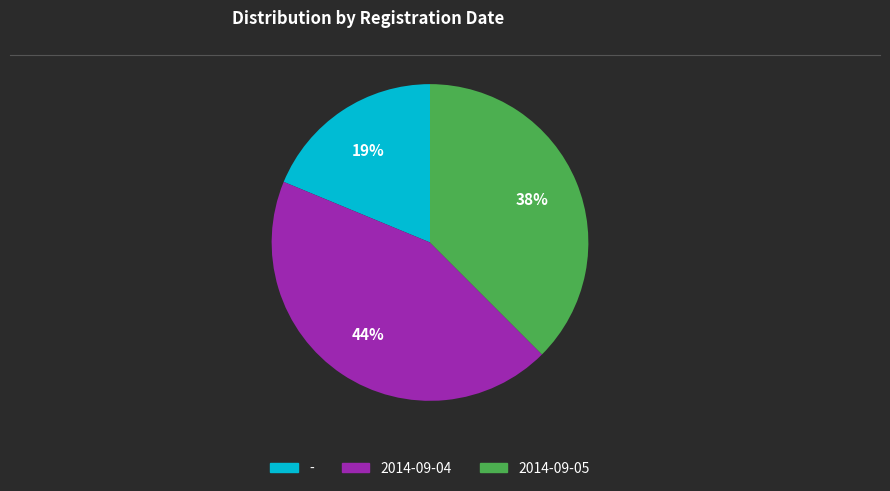

How many slices are in this pie chart?

3